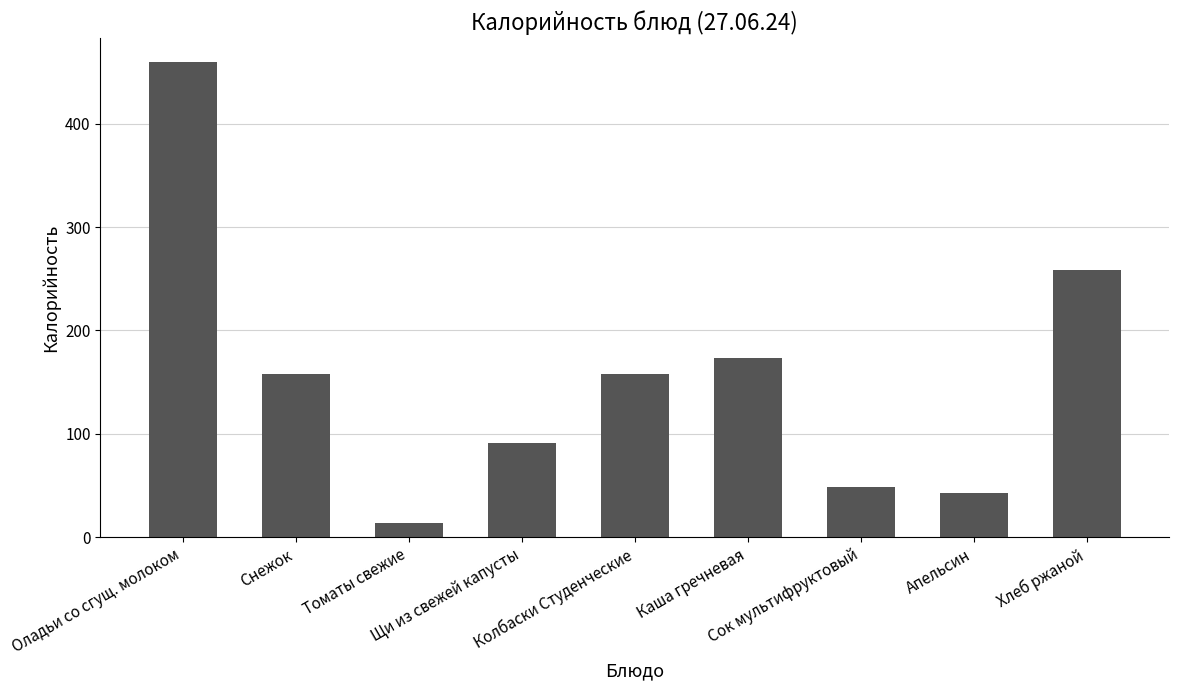

Is it true that the value at Каша гречневая is 173?

True